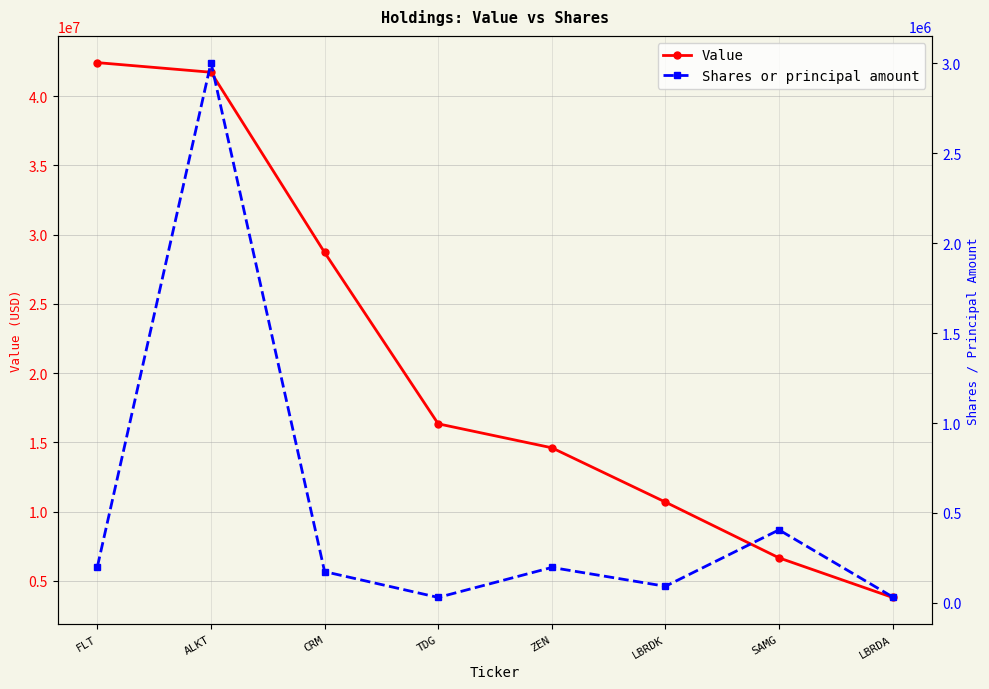

What is the value of the Value point at the 3rd from the left?

28714000